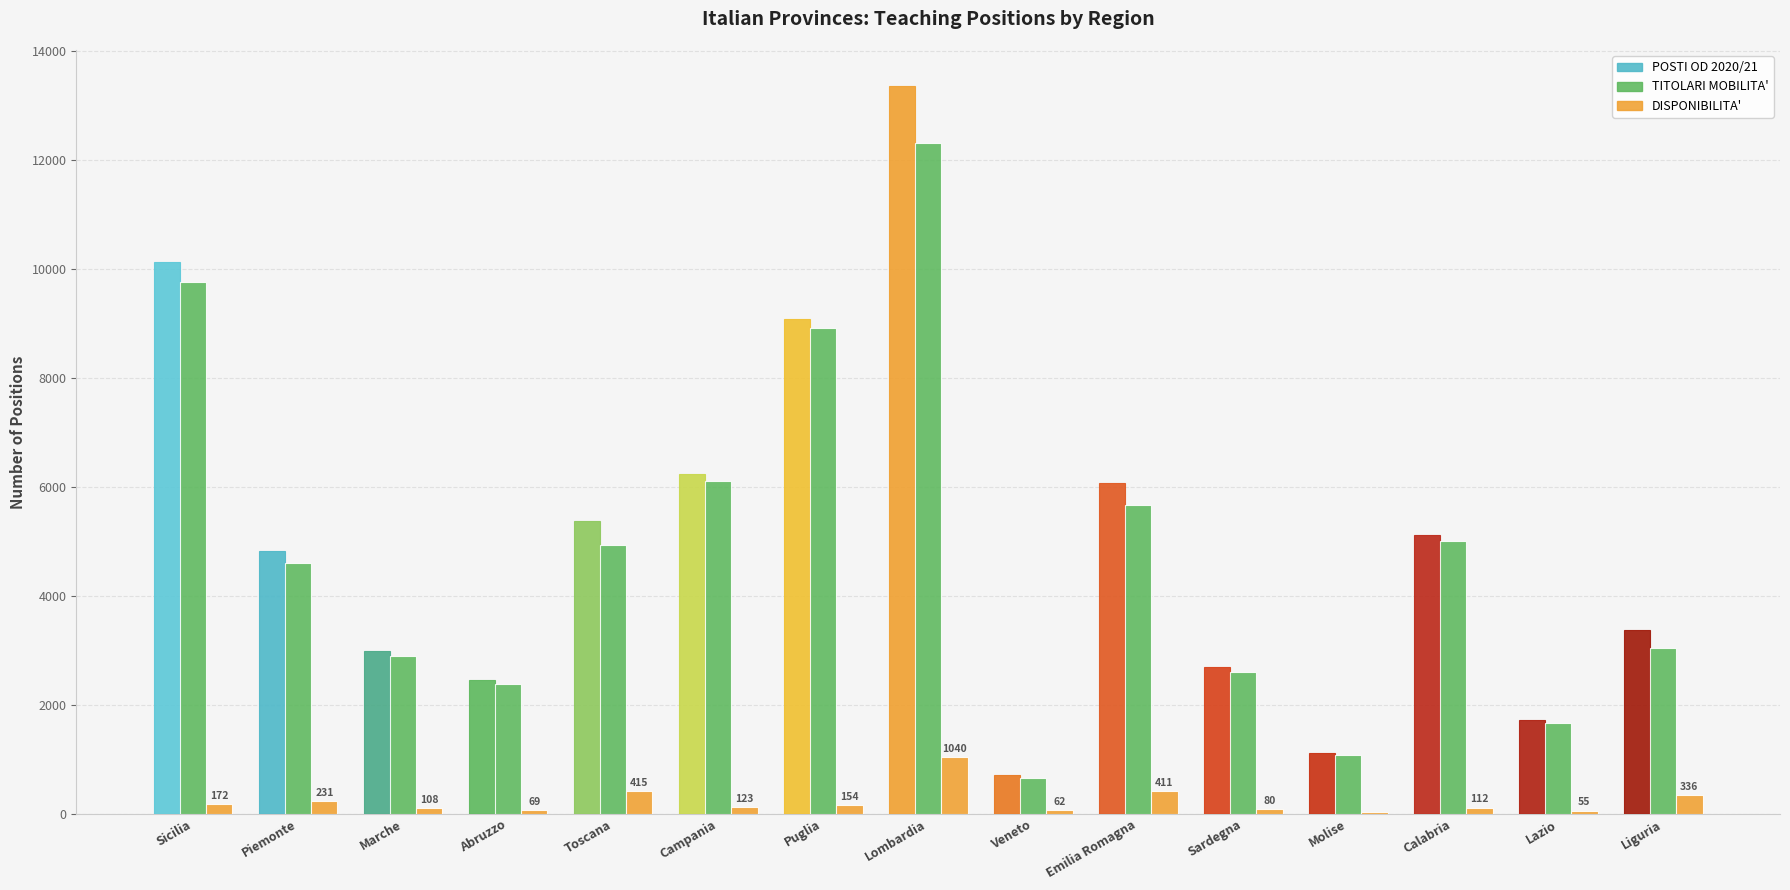

Reading left to right, extract all data points from this chart.

POSTI OD 2020/21: Sicilia=10133	Piemonte=4827	Marche=2996	Abruzzo=2455	Toscana=5367	Campania=6232	Puglia=9077	Lombardia=13354	Veneto=718	Emilia Romagna=6072	Sardegna=2691	Molise=1121	Calabria=5111	Lazio=1718	Liguria=3382
TITOLARI MOBILITA': Sicilia=9761	Piemonte=4596	Marche=2888	Abruzzo=2386	Toscana=4939	Campania=6109	Puglia=8923	Lombardia=12314	Veneto=656	Emilia Romagna=5661	Sardegna=2611	Molise=1085	Calabria=4999	Lazio=1663	Liguria=3046
DISPONIBILITA': Sicilia=172	Piemonte=231	Marche=108	Abruzzo=69	Toscana=415	Campania=123	Puglia=154	Lombardia=1040	Veneto=62	Emilia Romagna=411	Sardegna=80	Molise=36	Calabria=112	Lazio=55	Liguria=336